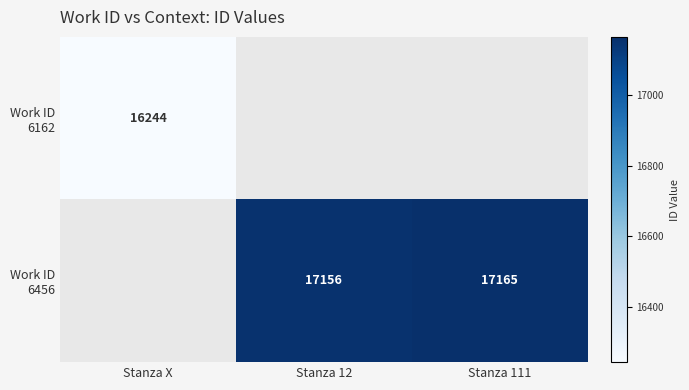

Between Stanza 12 and Stanza 111, which series saw the biggest shift?

Work ID 6456